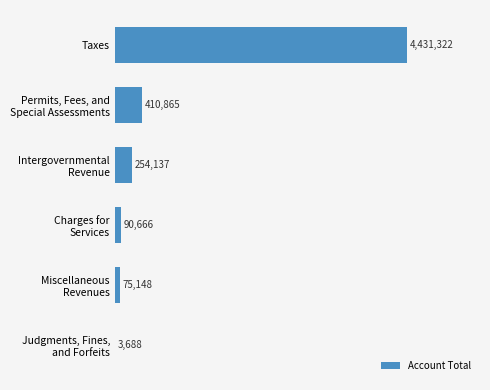

What is the difference between the second highest and second lowest values?

335717